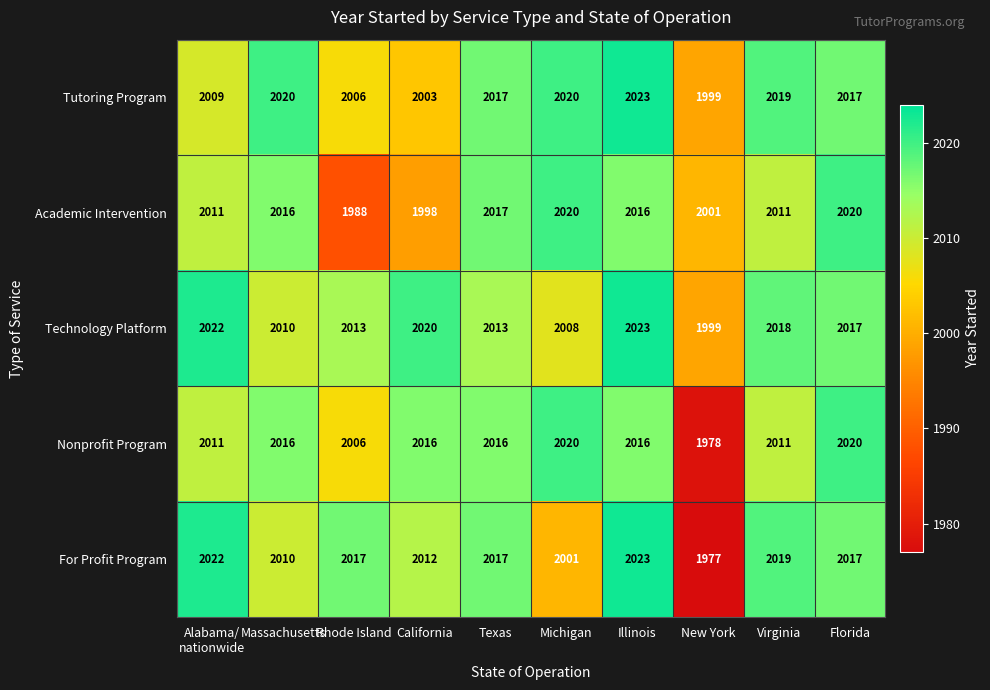

At how many categories does at least one series exceed 2012?

9